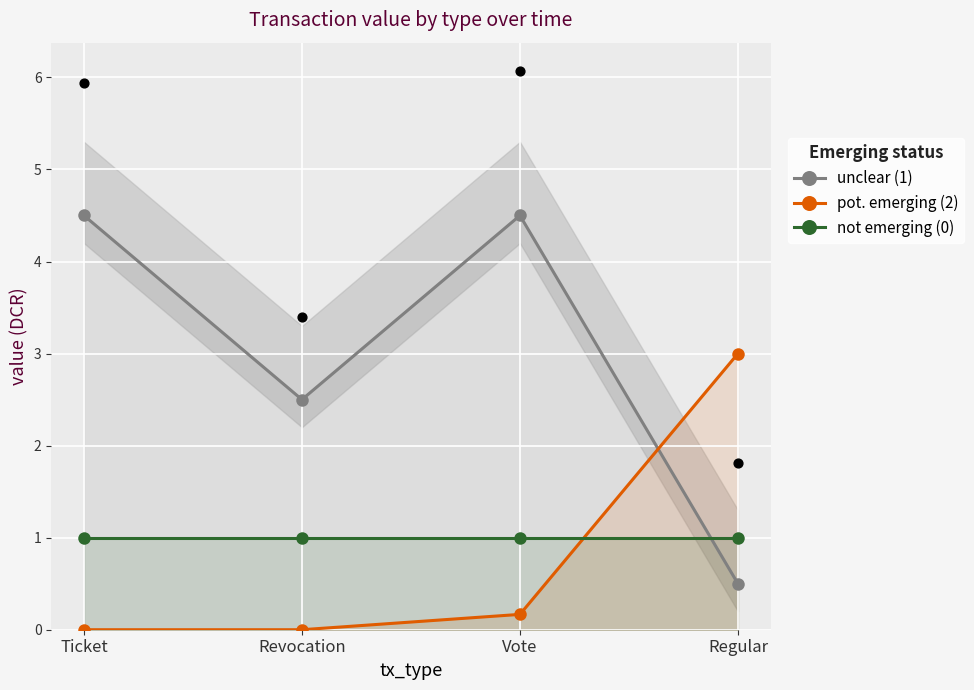

What are all the series names shown in the legend?

unclear (1), pot. emerging (2), not emerging (0)